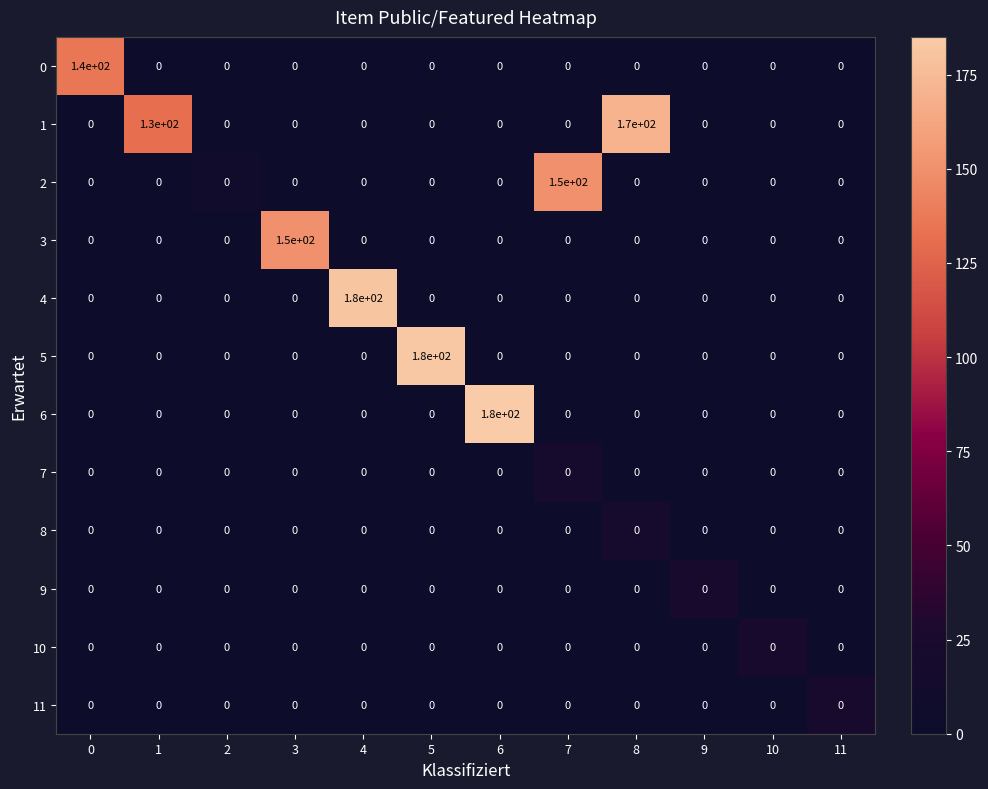

What is the sum of all 4 values?

180